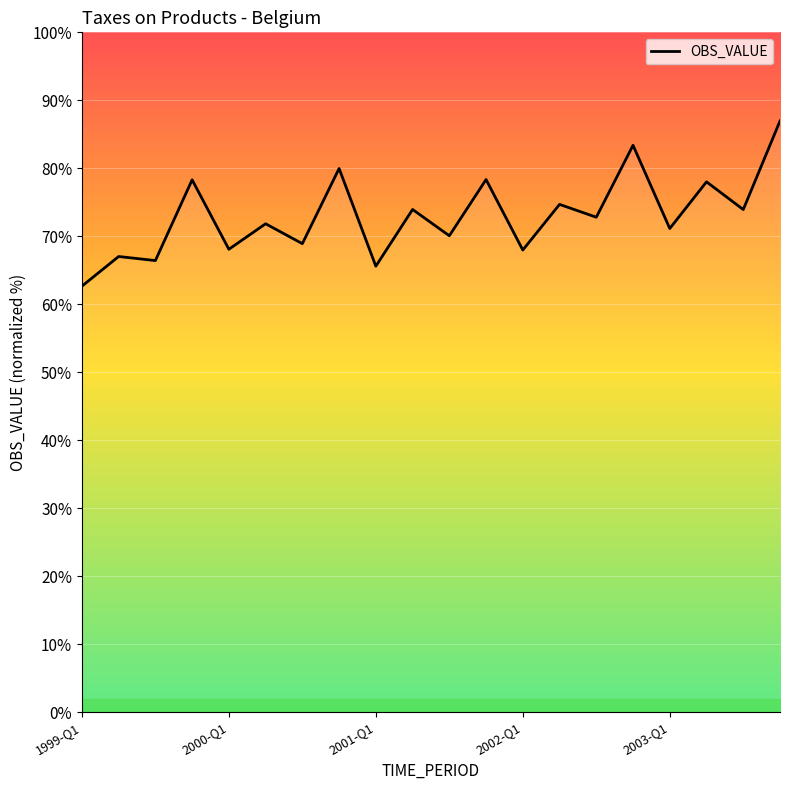

What is the maximum value shown in the chart?

87.0